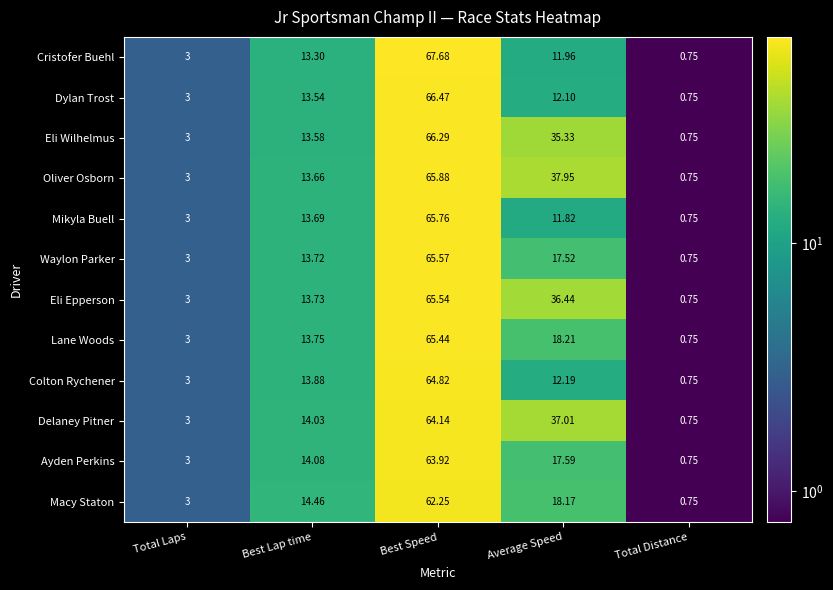

Which series has the widest spread of values?

Cristofer Buehl